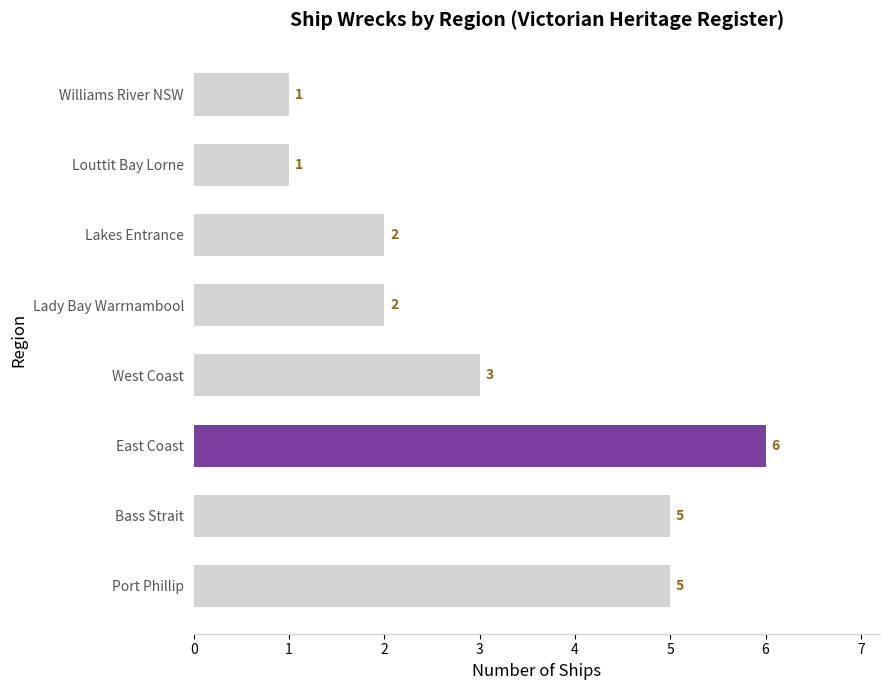

What is the average value?

3